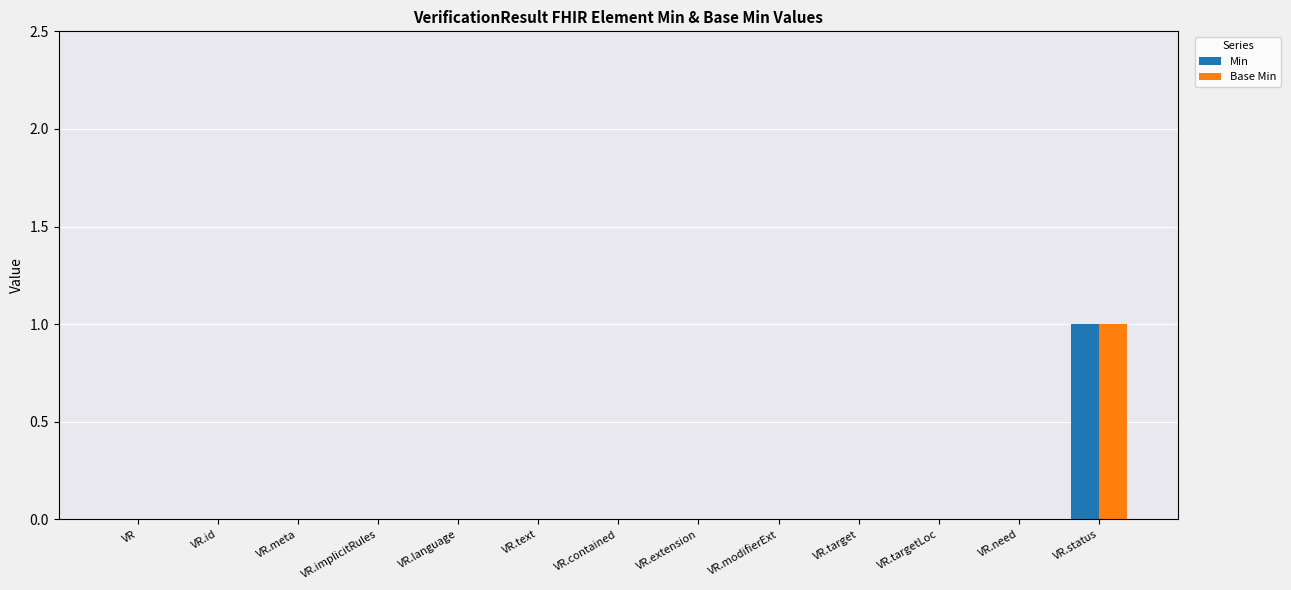

Reading left to right, what are all the values shown in this chart?

Min: VR=0	VR.id=0	VR.meta=0	VR.implicitRules=0	VR.language=0	VR.text=0	VR.contained=0	VR.extension=0	VR.modifierExt=0	VR.target=0	VR.targetLoc=0	VR.need=0	VR.status=1
Base Min: VR=0	VR.id=0	VR.meta=0	VR.implicitRules=0	VR.language=0	VR.text=0	VR.contained=0	VR.extension=0	VR.modifierExt=0	VR.target=0	VR.targetLoc=0	VR.need=0	VR.status=1